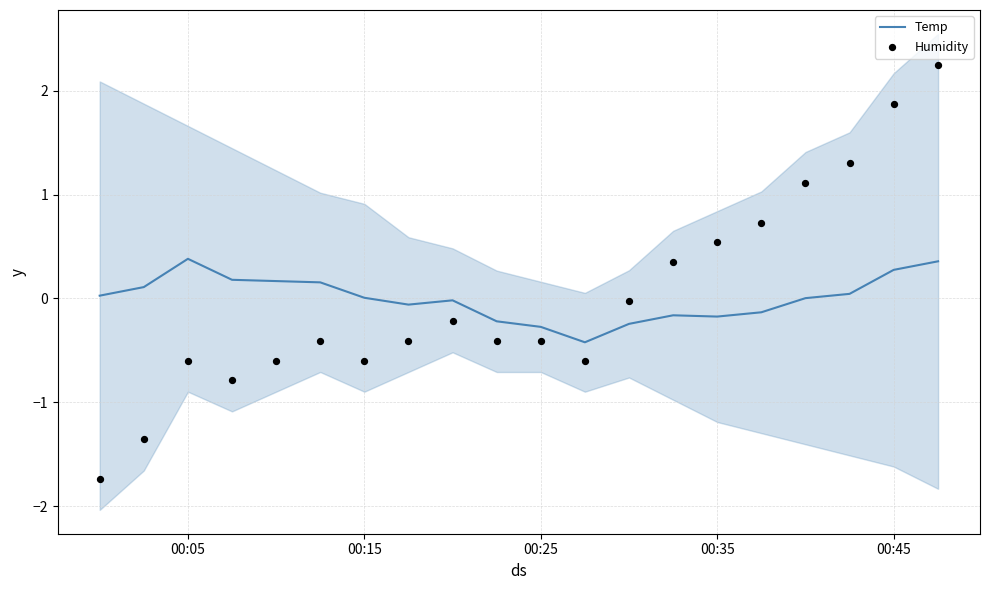

Which series contains the lowest Y value?

Humidity